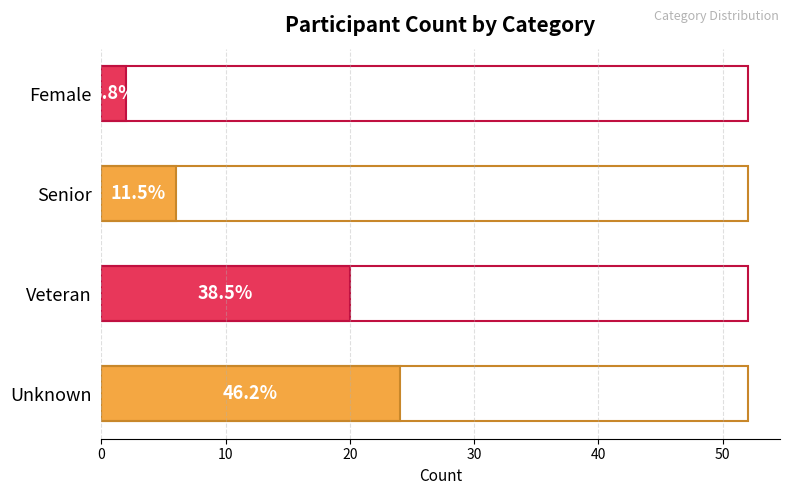

The value at Female is 2. True or false?

True